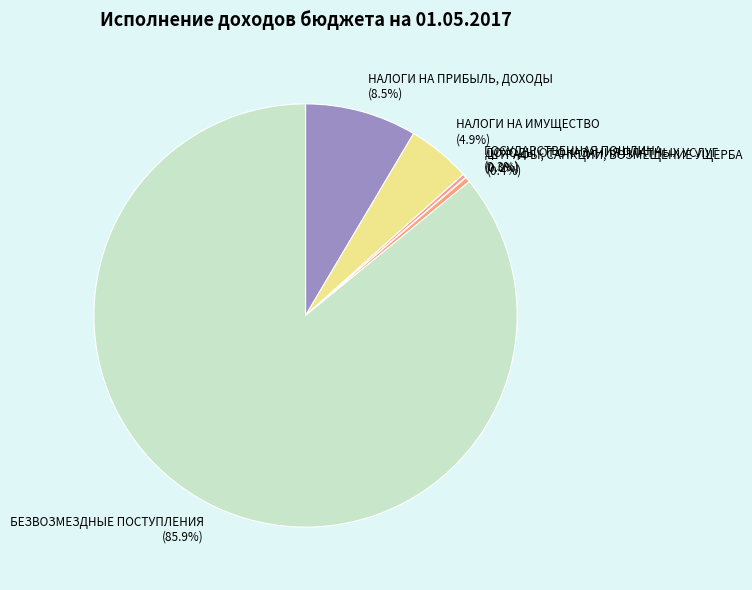

Which slice represents more than half of the pie?

БЕЗВОЗМЕЗДНЫЕ ПОСТУПЛЕНИЯ